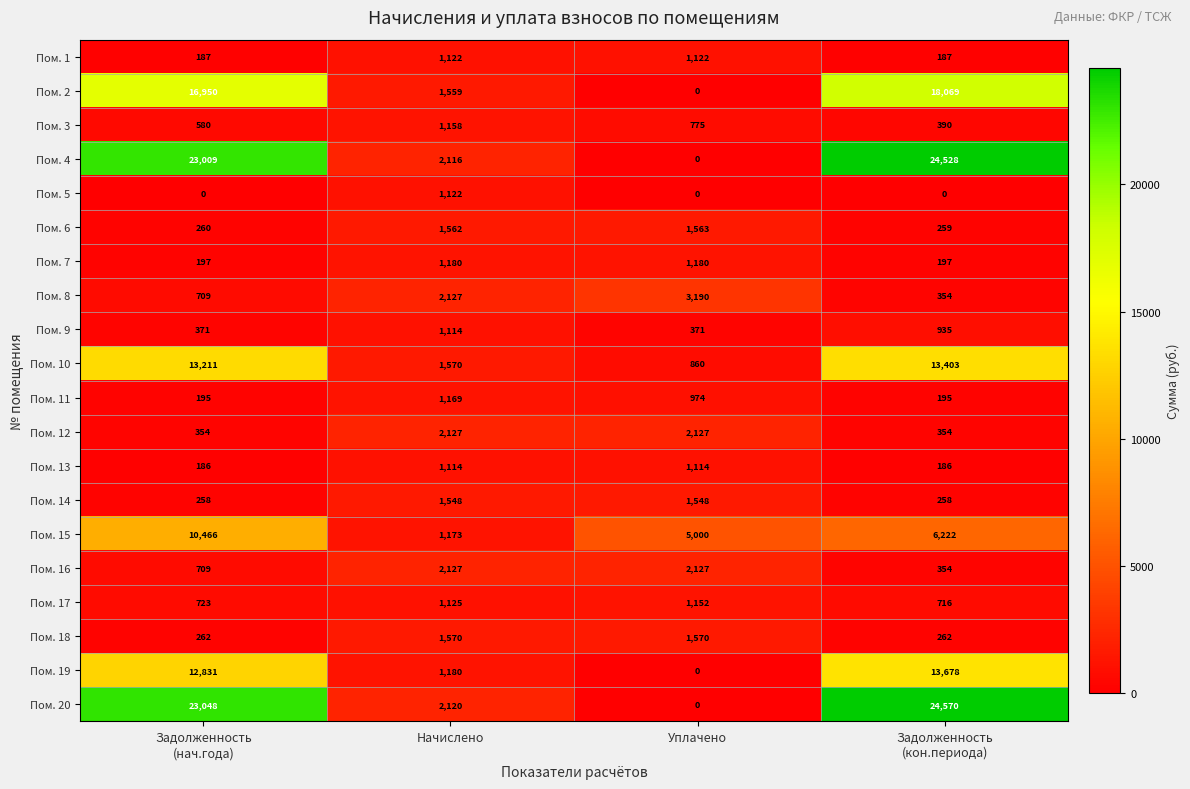

How many data points in Пом. 3 are less than 775?

2